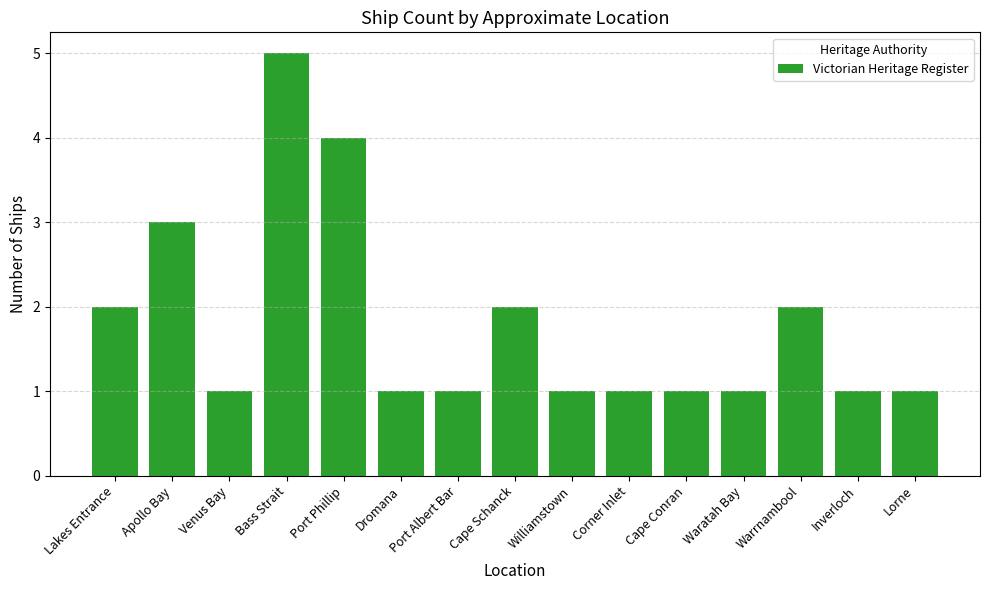

What is the ratio of the value at Dromana to the value at Lorne?

1.0